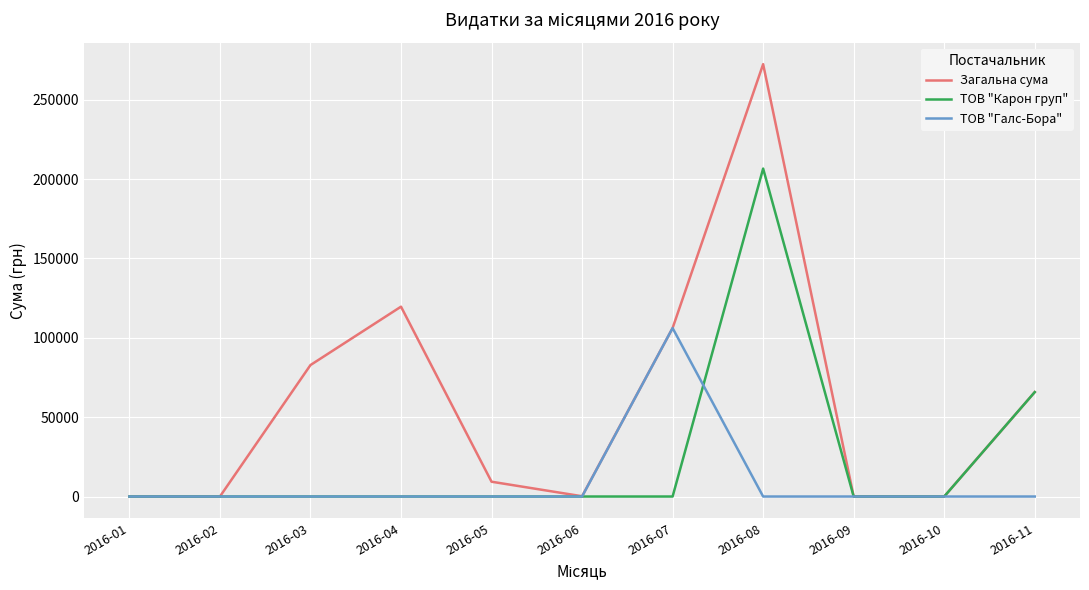

What is the highest value of the Загальна сума series?

272422.2